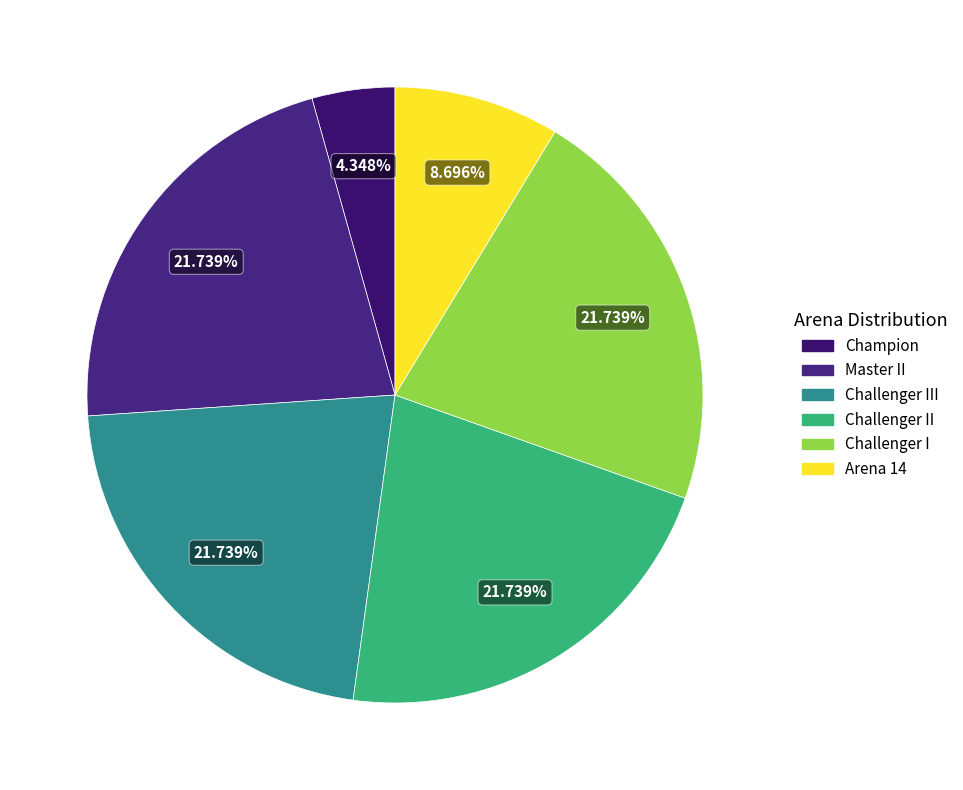

How many slices are in this pie chart?

6